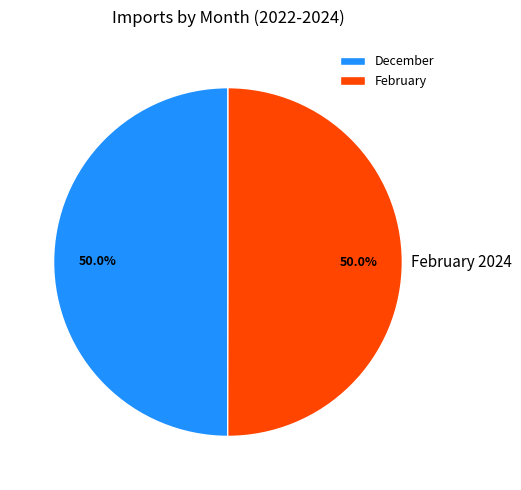

Does December account for over 50% of the chart?

No